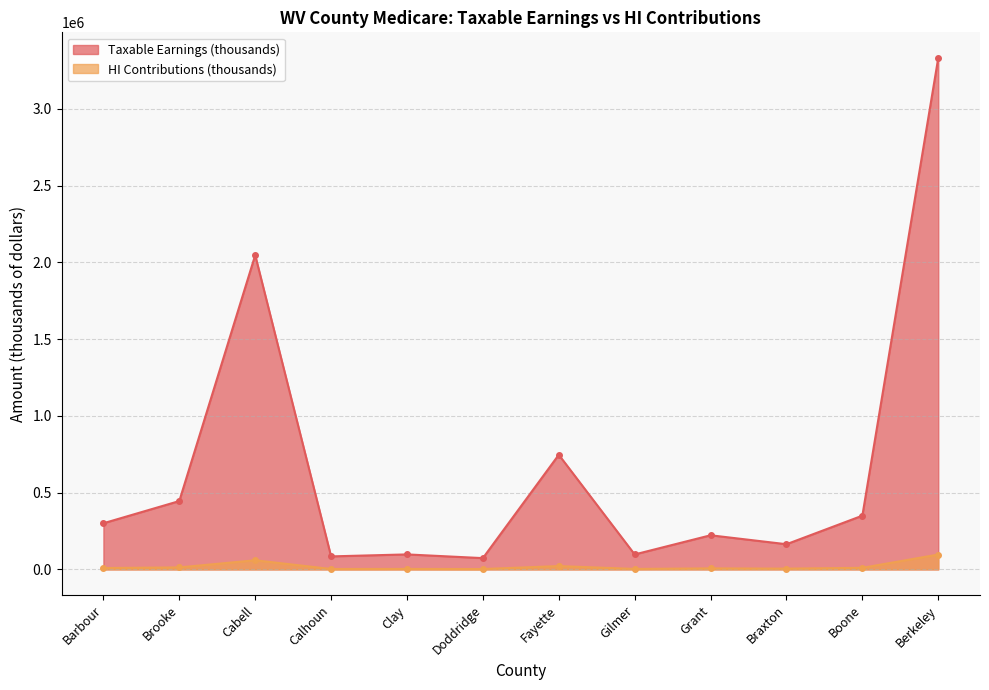

Does the chart have visible grid lines?

Yes